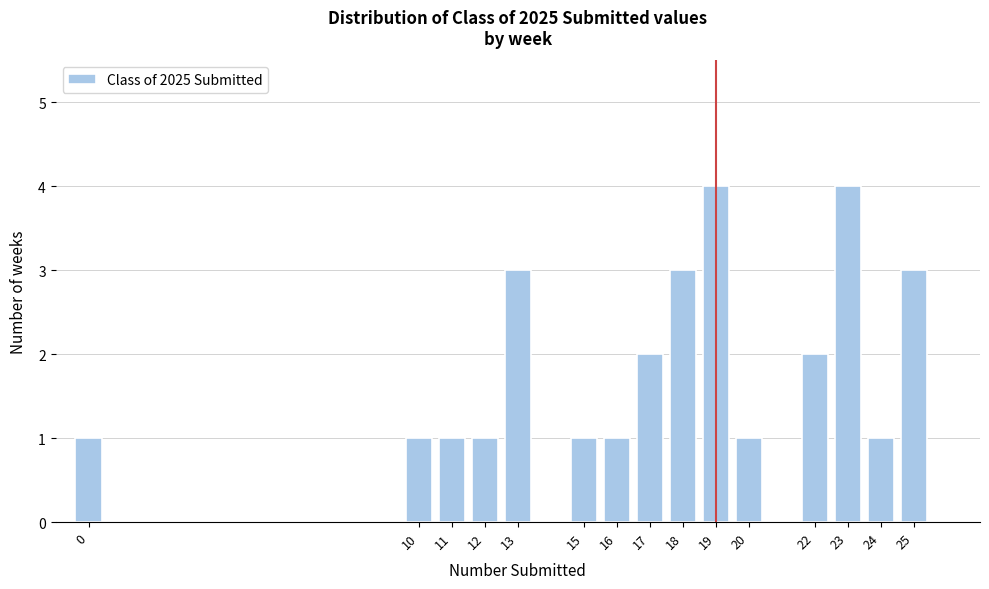

Reading left to right, transcribe all the data shown in this chart.

0=1	10=1	11=1	12=1	13=3	15=1	16=1	17=2	18=3	19=4	20=1	22=2	23=4	24=1	25=3